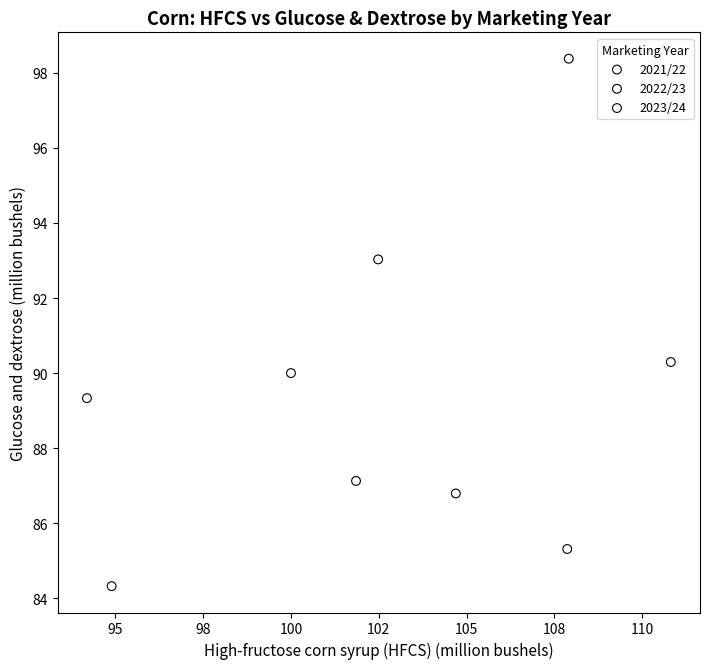

Which series reaches the minimum Y coordinate?

2022/23